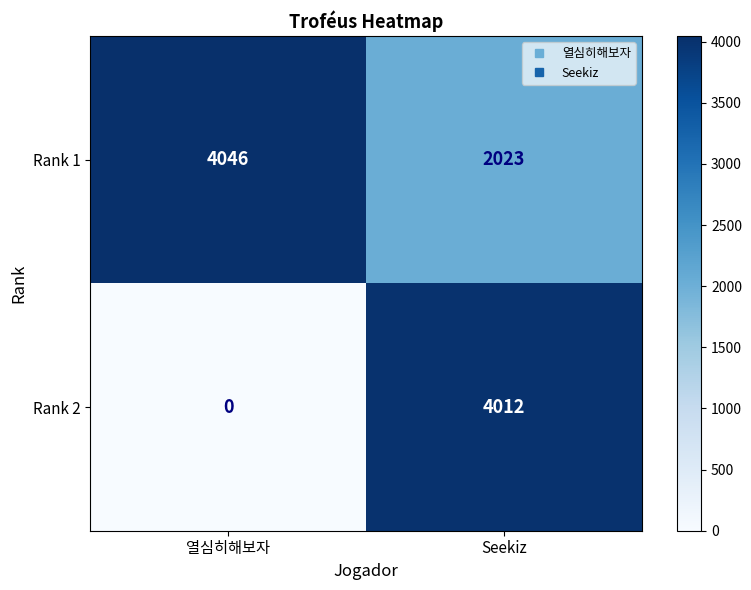

What is the total value across all series at 열심히해보자?

4046